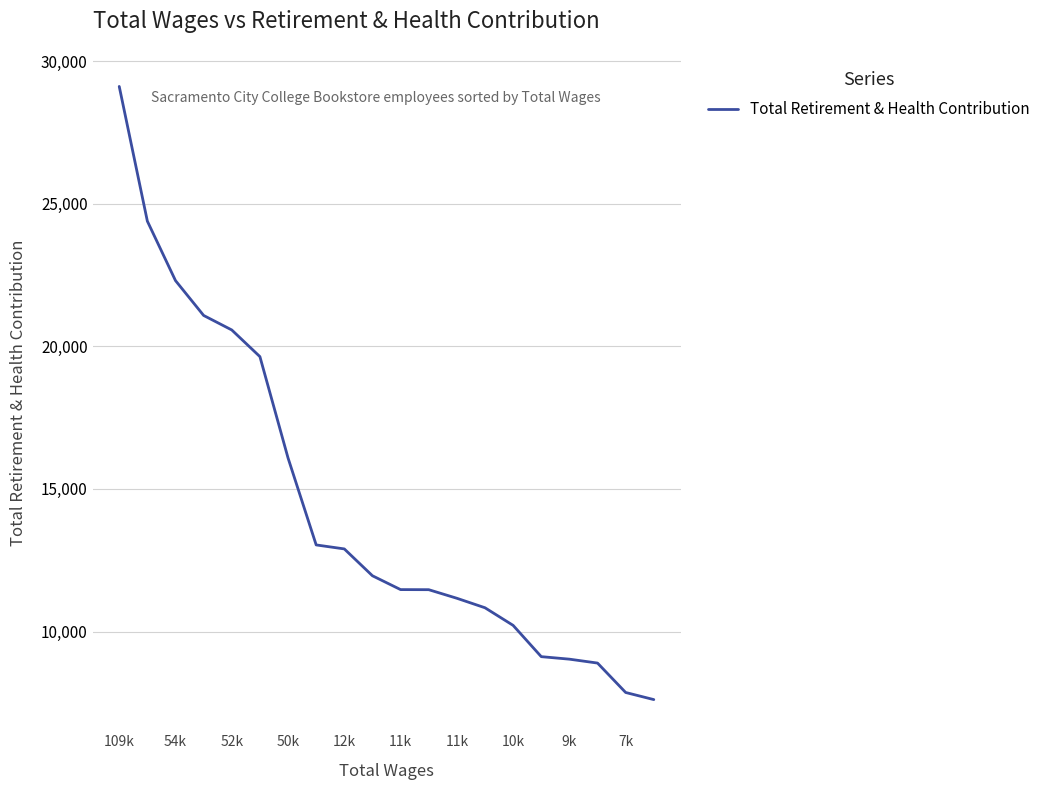

What is the minimum value shown in the chart?

7612